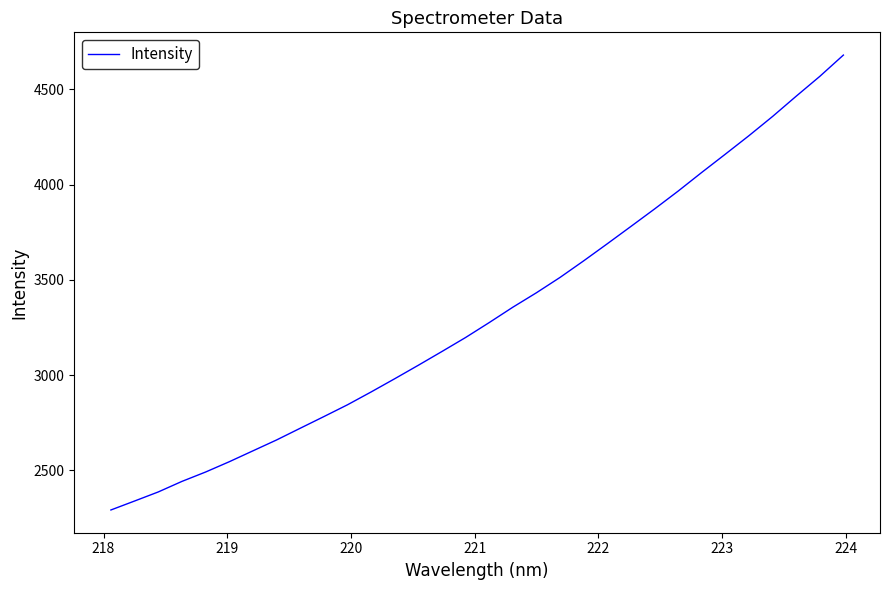

What is the difference between the maximum and minimum values?

2389.3